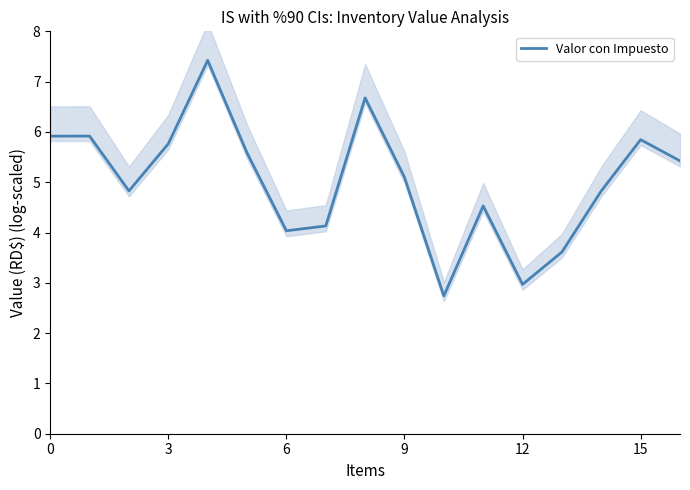

What is the lowest value of the Valor con Impuesto series?

2.7